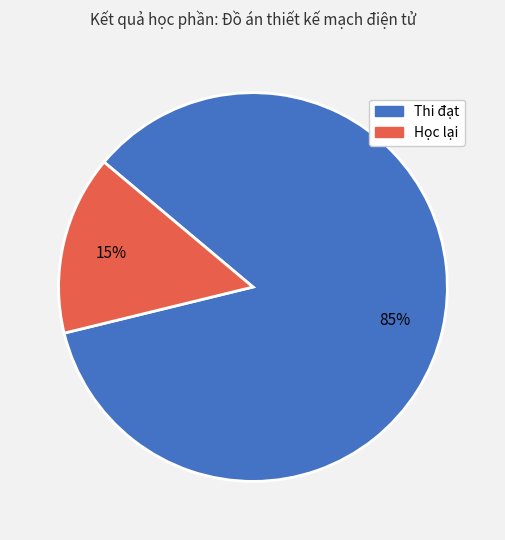

Do Thi đạt and Học lại together represent more than half of the pie?

Yes